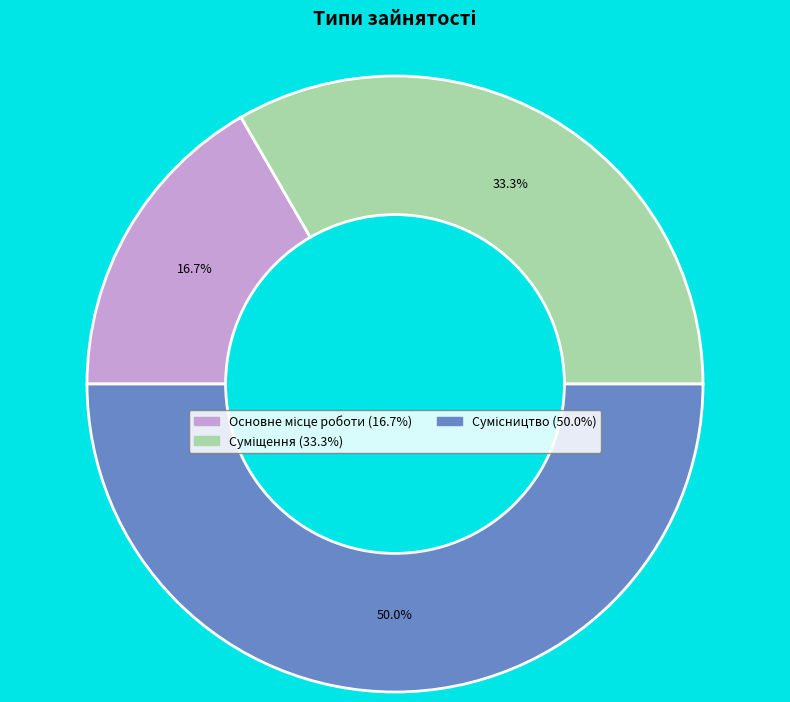

What percentage is NOT represented by Суміщення?

66.7%